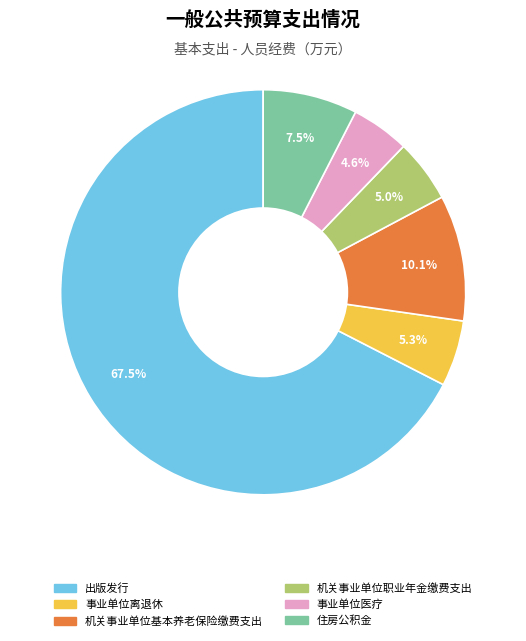

To the nearest percent, what is the difference between the 机关事业单位基本养老保险缴费支出 and 事业单位离退休 slice percentages?

5%